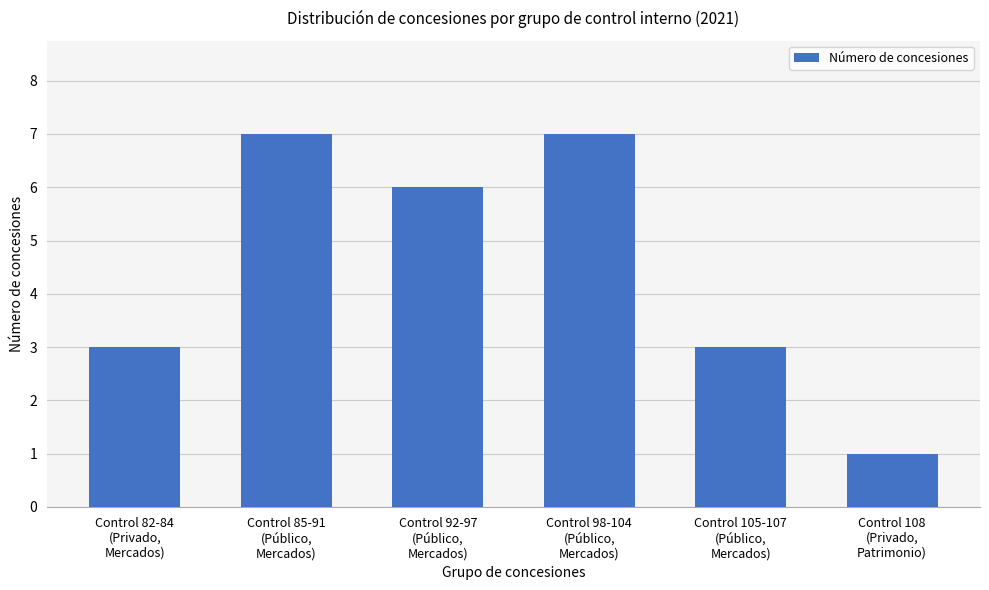

Approximately how many times larger is the value at Control 85-91
(Público,
Mercados) compared to Control 82-84
(Privado,
Mercados)?

2.3